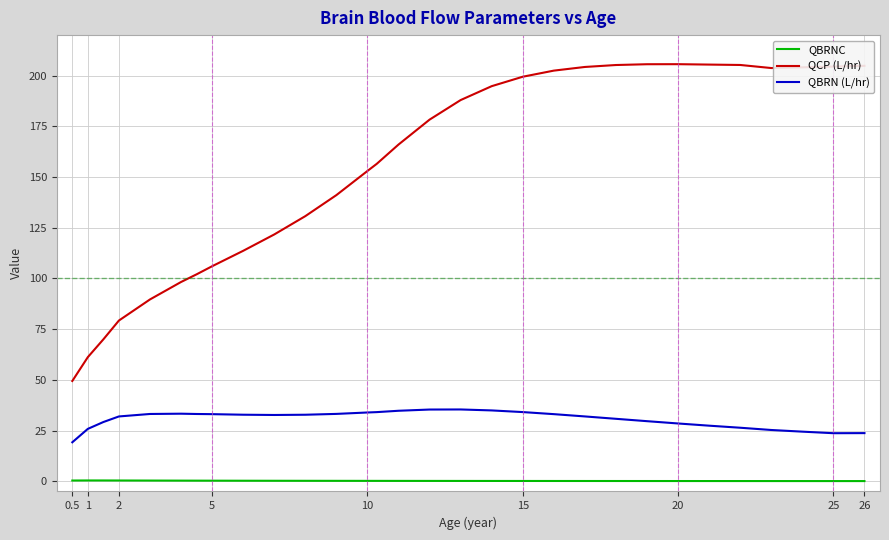

Which series has the largest total across all categories?

QCP (L/hr)